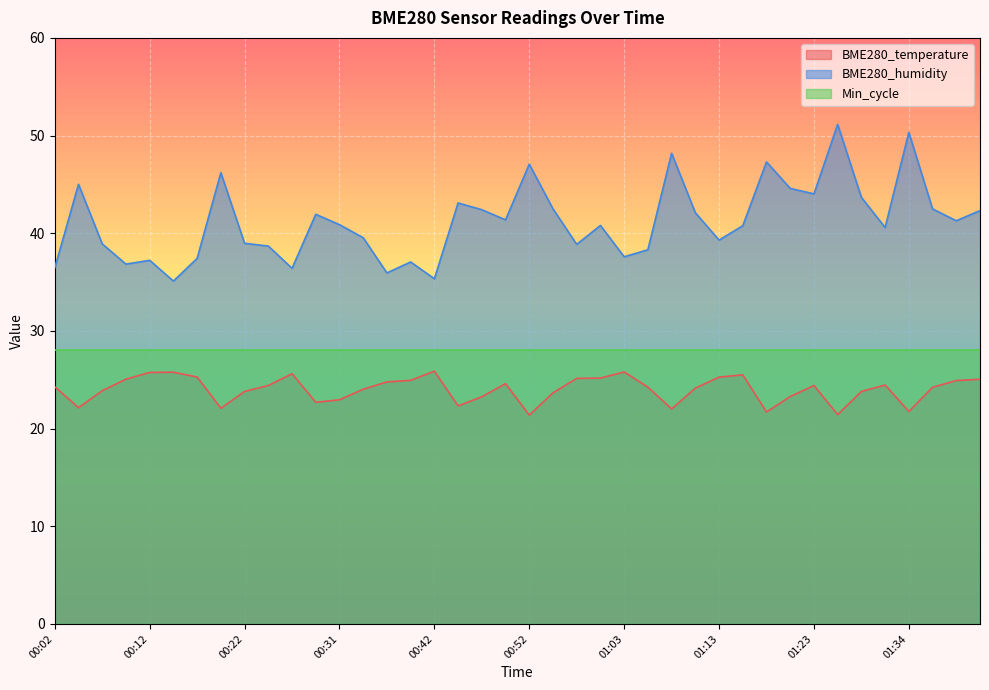

What are all the series names shown in the legend?

BME280_temperature, BME280_humidity, Min_cycle